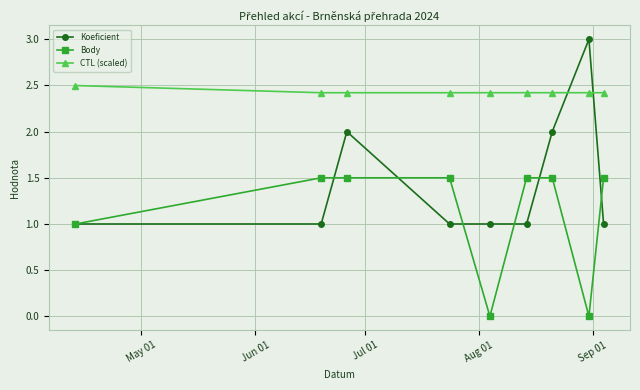

How many lines are shown in the chart?

3